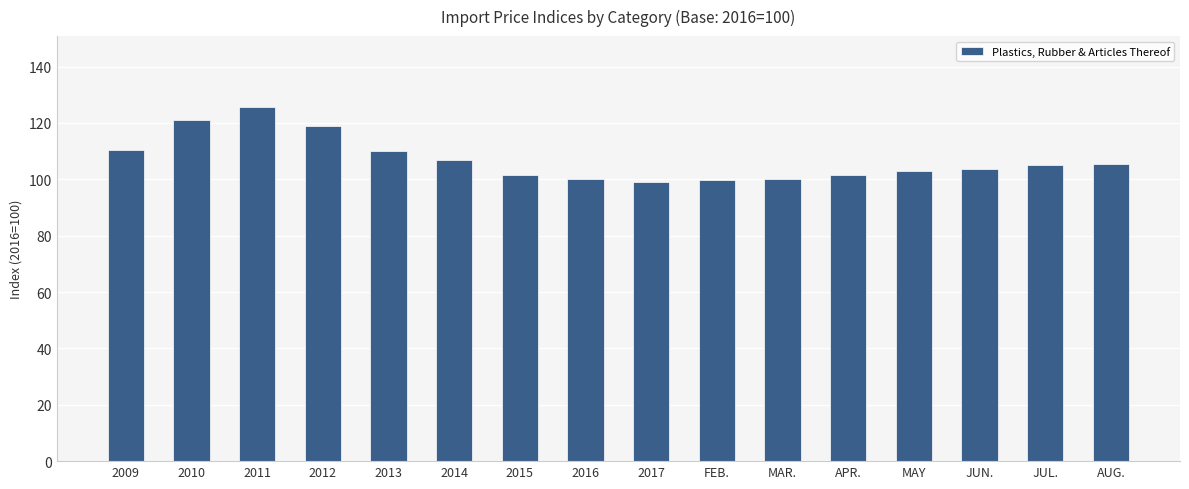

What is the difference between the second highest and minimum values?

22.0